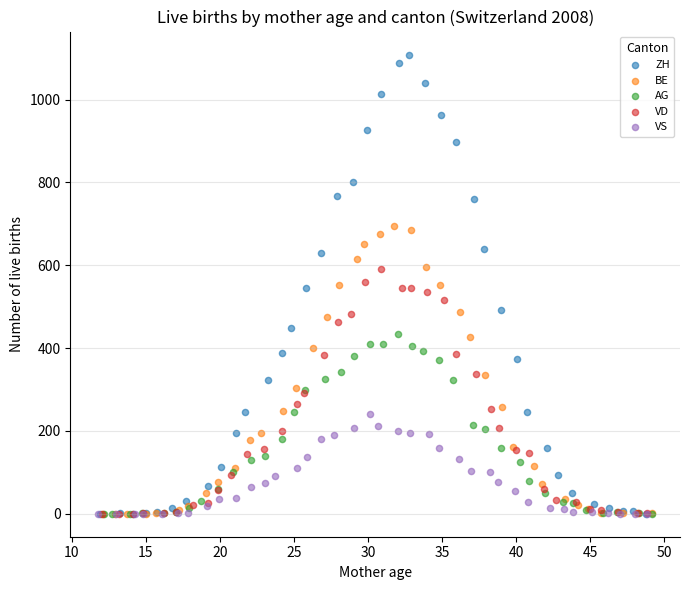

Which series has the largest Y range (max minus min)?

ZH